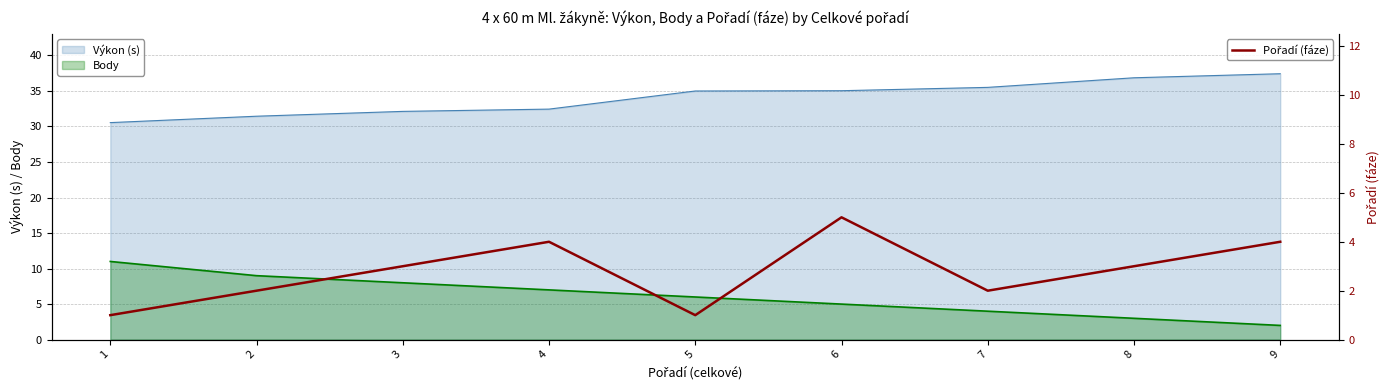

How many points are higher than both their immediate neighbors (excluding endpoints)?

2